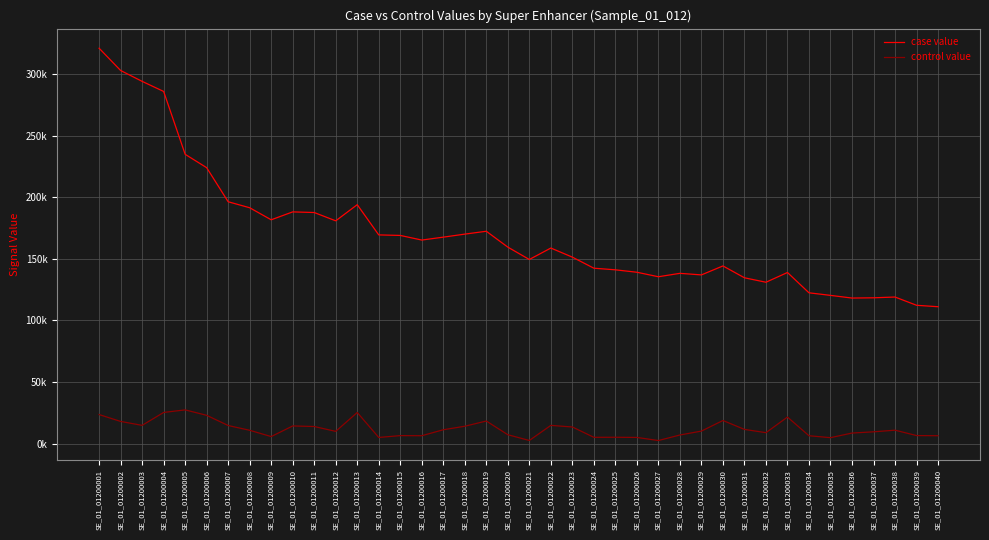

What is the value of the case value point at the 15th from the left?

169103.0